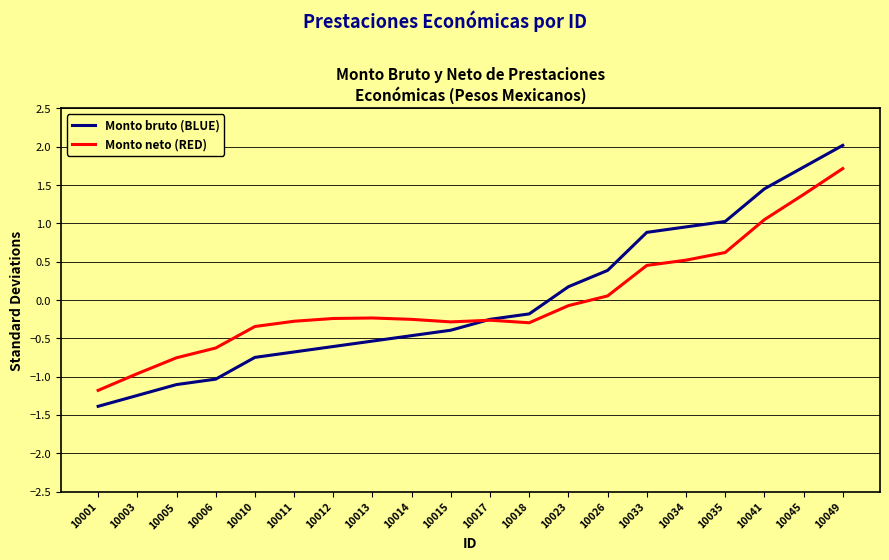

True or false: Monto bruto (BLUE) has more than 2 points higher than both neighbors.

False